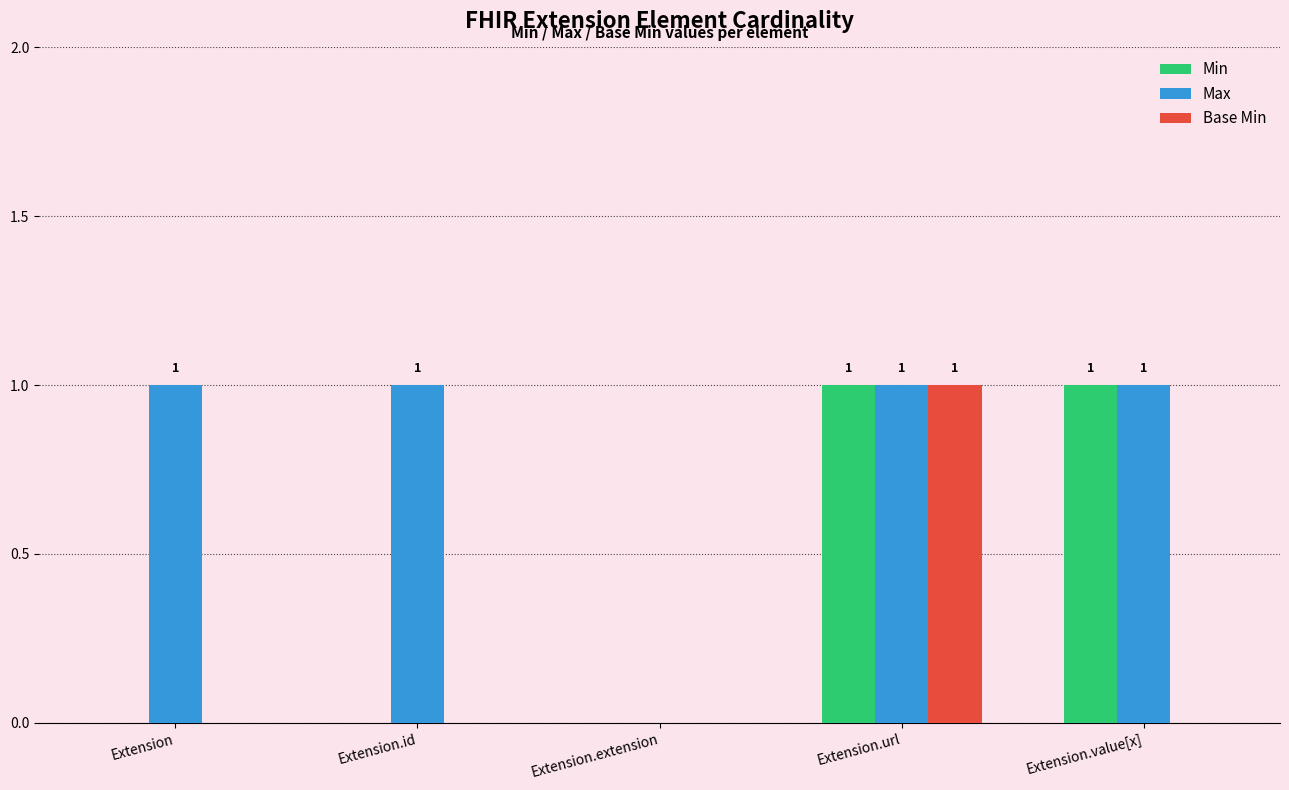

What are all the series names shown in the legend?

Min, Max, Base Min